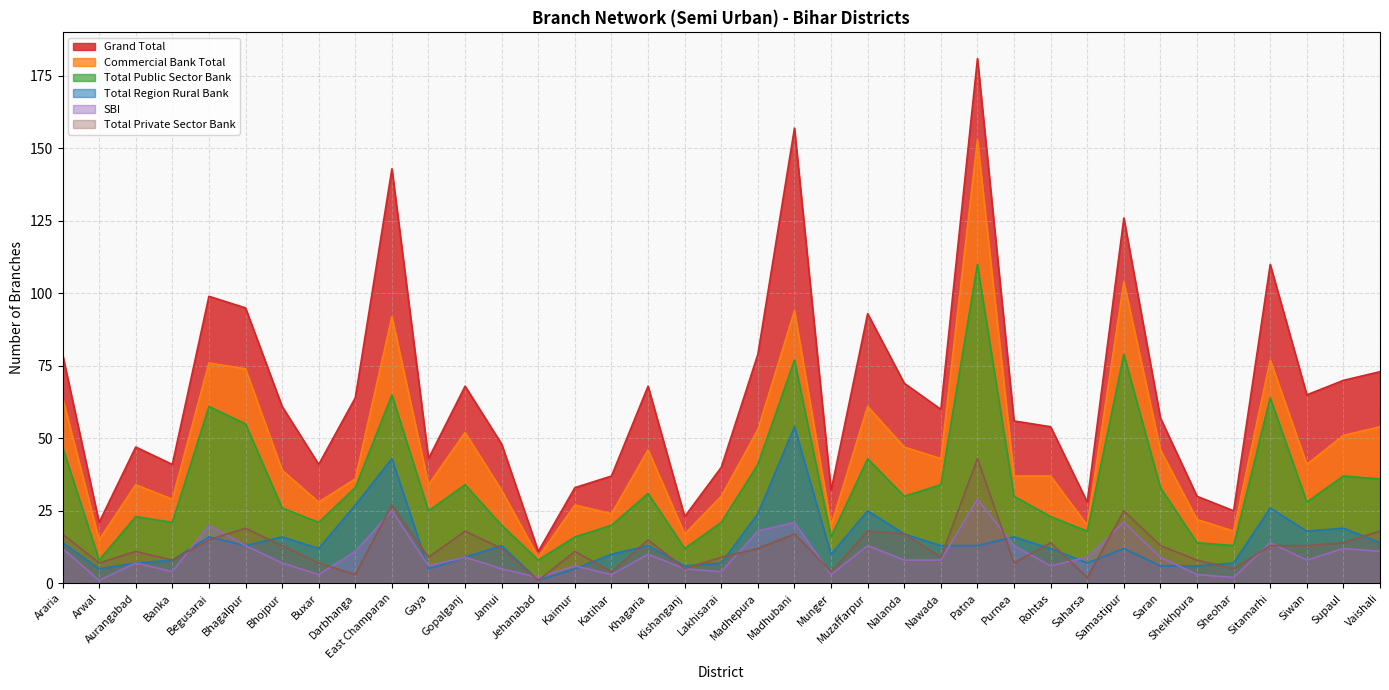

How many lines are shown in the chart?

6